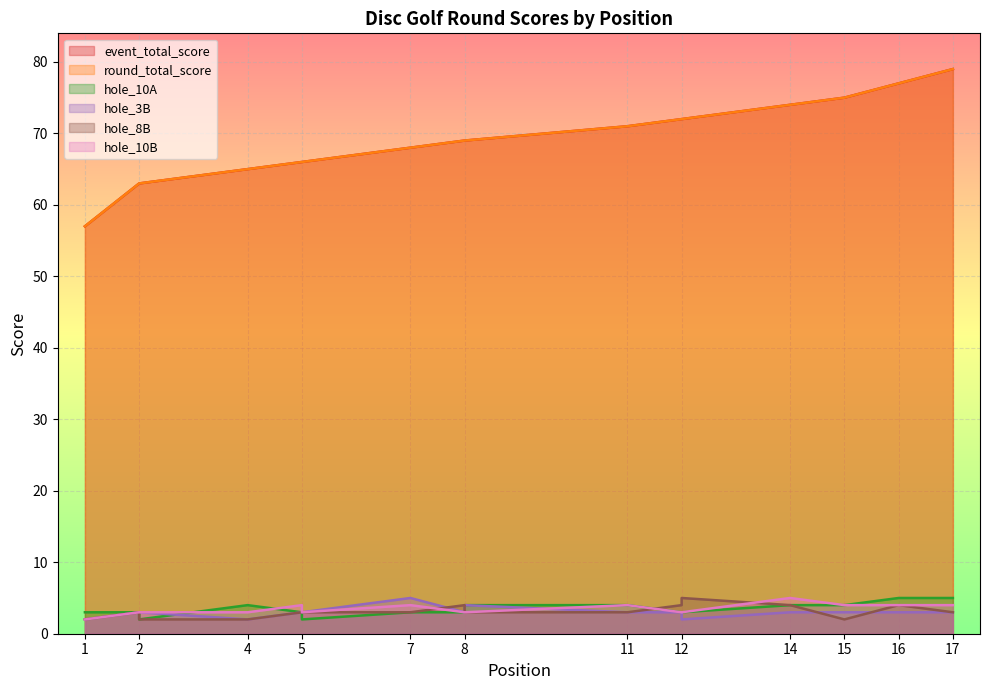

Where is the first local minimum for hole_10A?

2